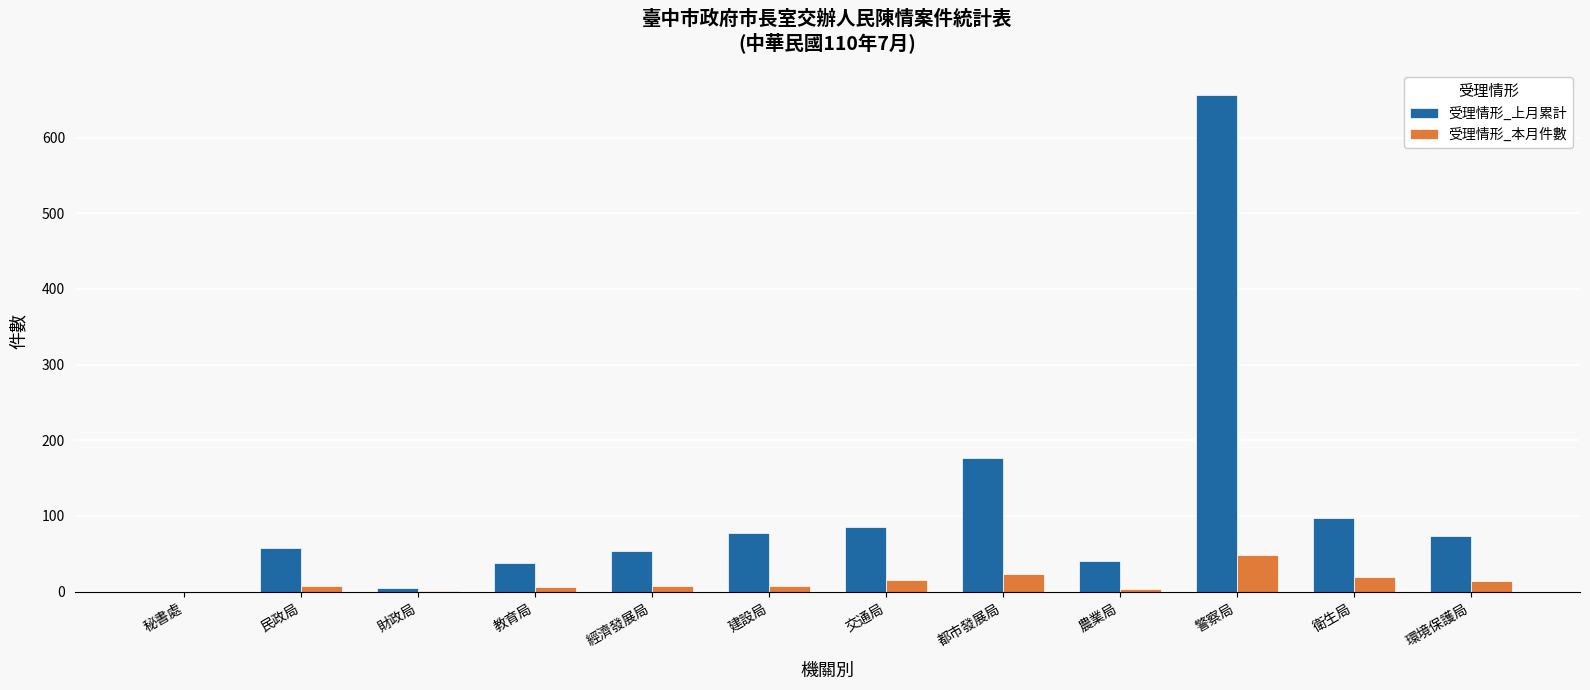

What is the difference between the 受理情形_上月累計 values at 警察局 and 衛生局?

559